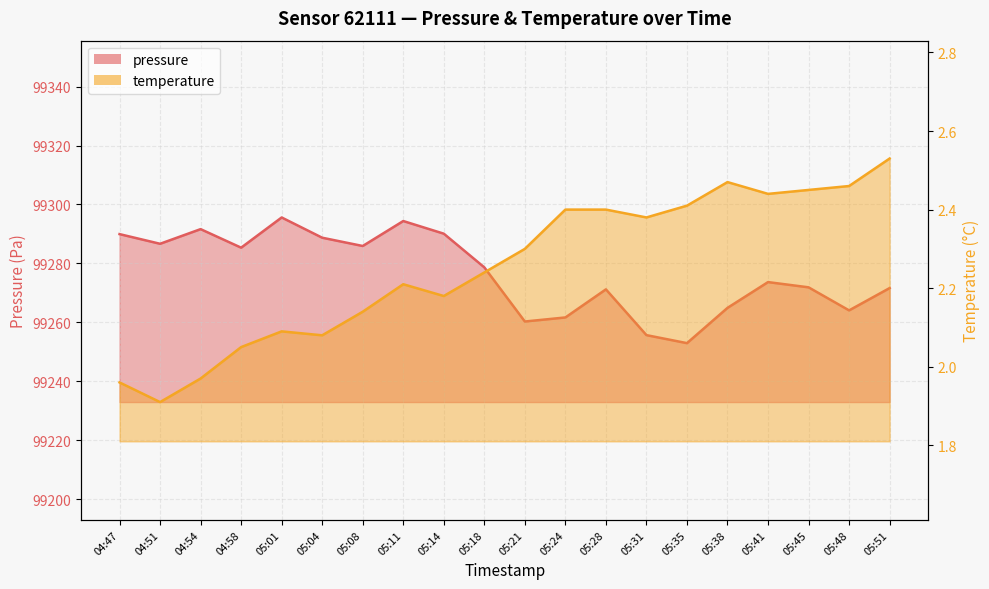

Is the value of pressure at 05:11 greater than the value of temperature at 05:51?

Yes